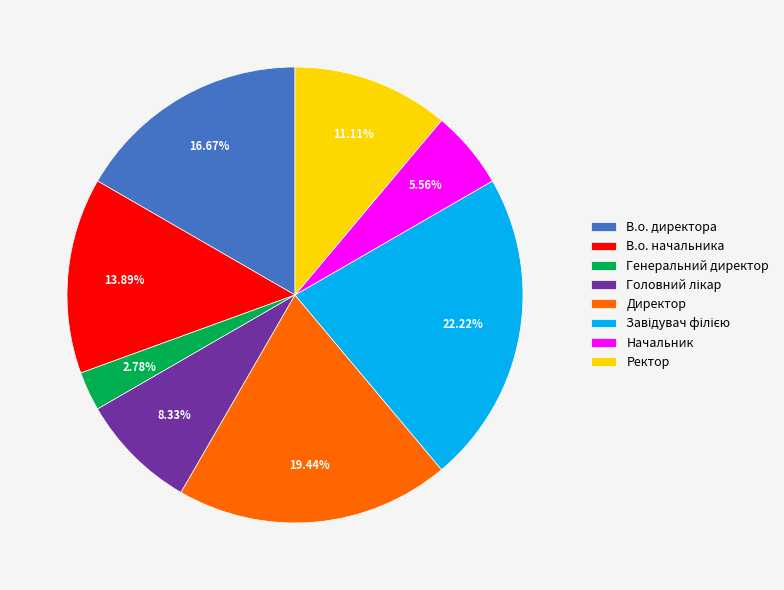

What is the ratio of the value at Генеральний директор to the value at В.о. директора?

0.2